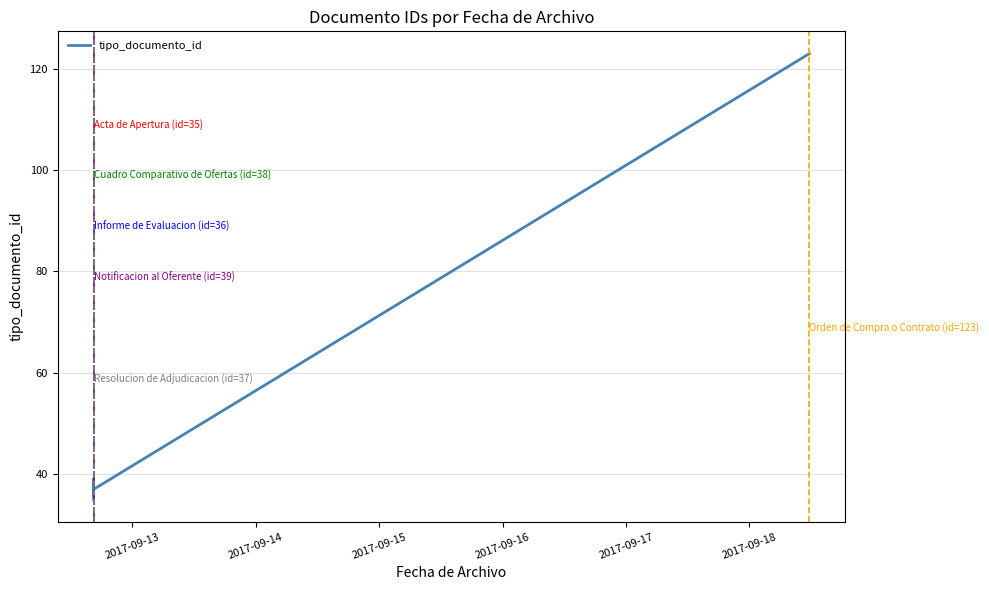

What is the value of the 5th point from the left?

37